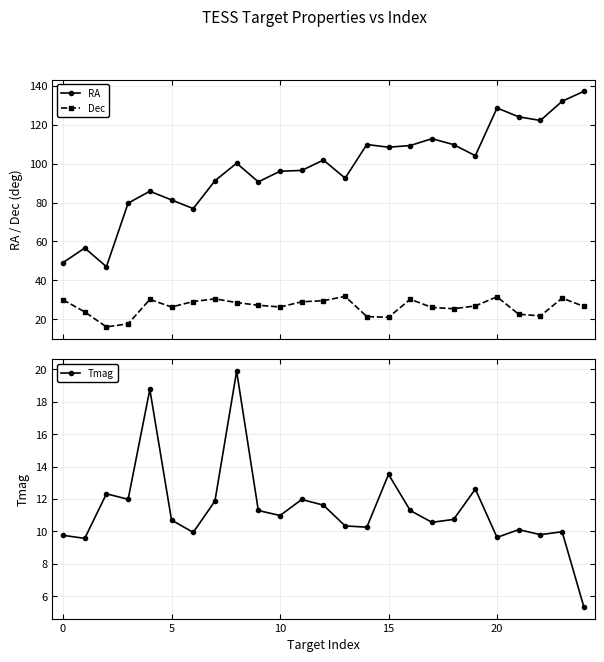

True or false: Dec and RA intersect in this chart.

False